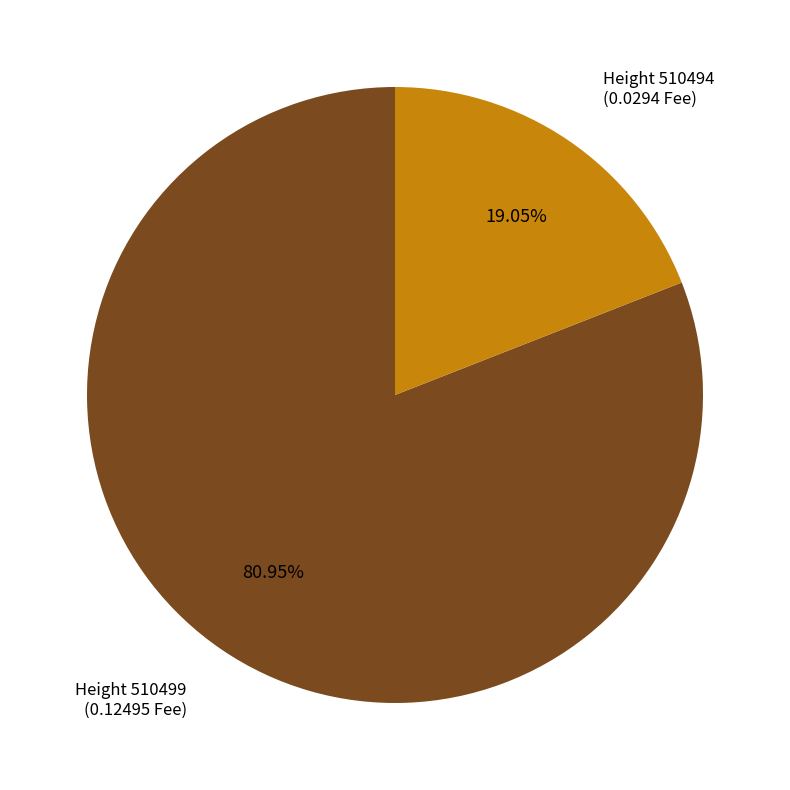

Between Height 510499 and Height 510494, which is larger?

Height 510499